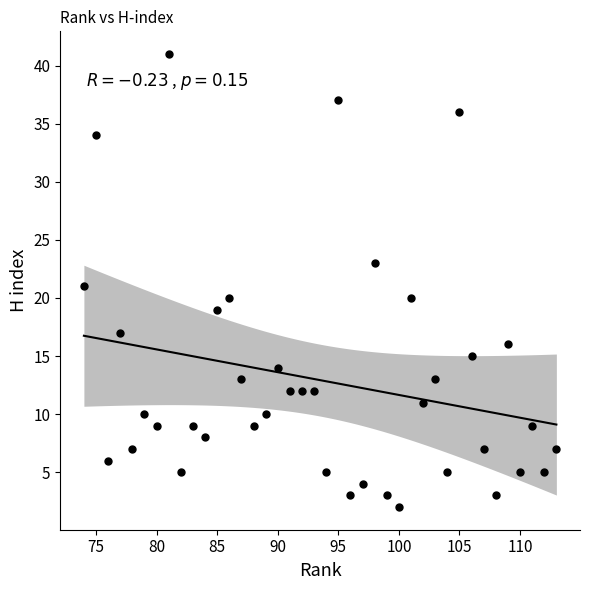

What is the range of Y values (max minus min)?

39